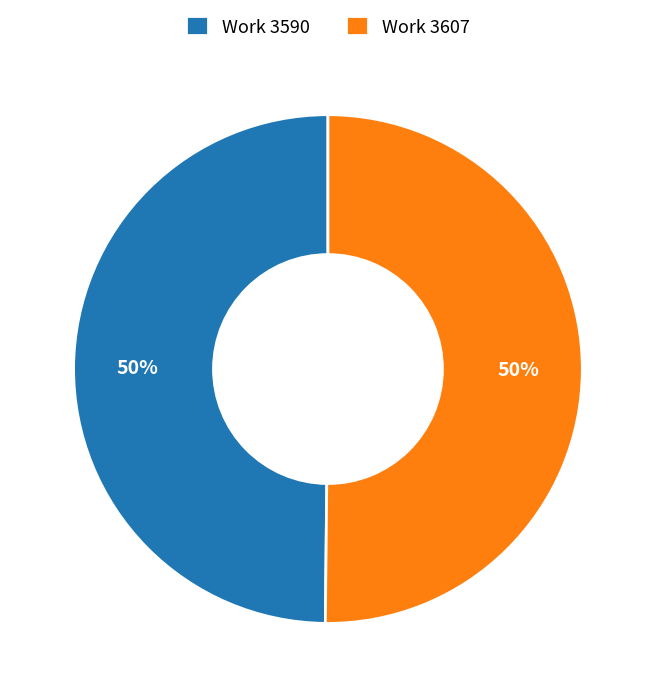

What percentage is the Work 3590 slice, to the nearest percent?

50%